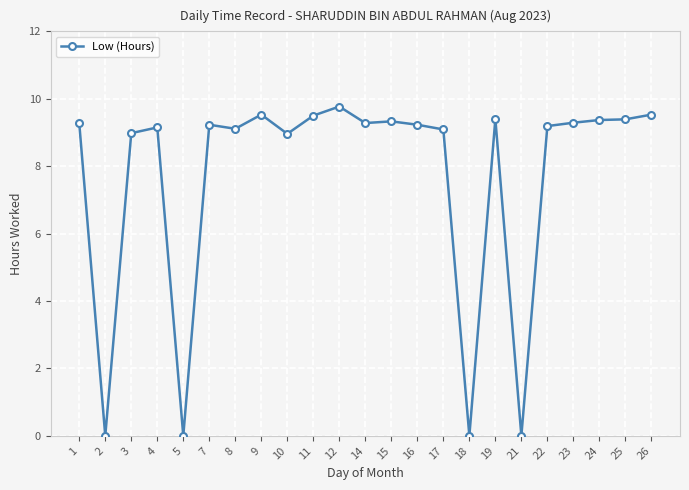

What is the change in value from 11 to 17?

-0.4